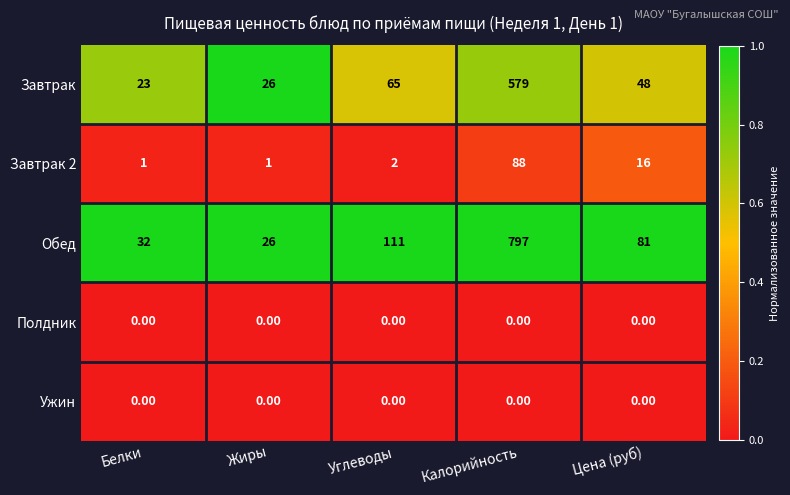

Which series has the widest spread of values?

Обед